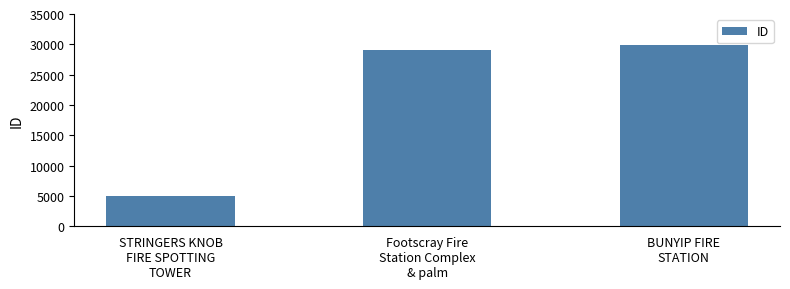

What is the label of the 3rd bar from the right?

STRINGERS KNOB
FIRE SPOTTING
TOWER